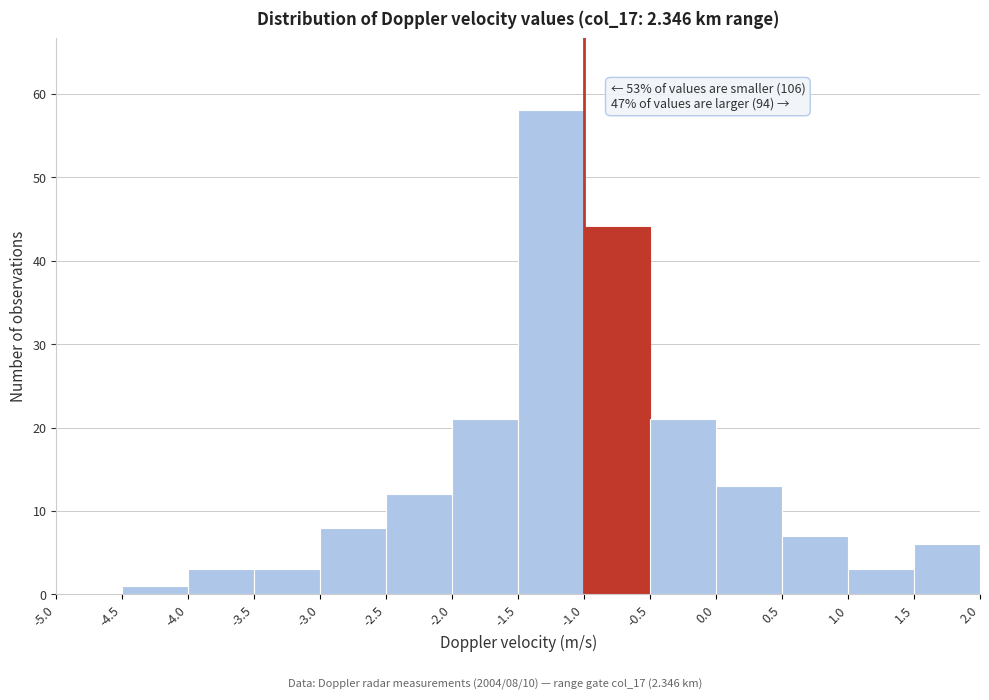

Which range on the x-axis has the tallest bar?

-1.5 to -1.0